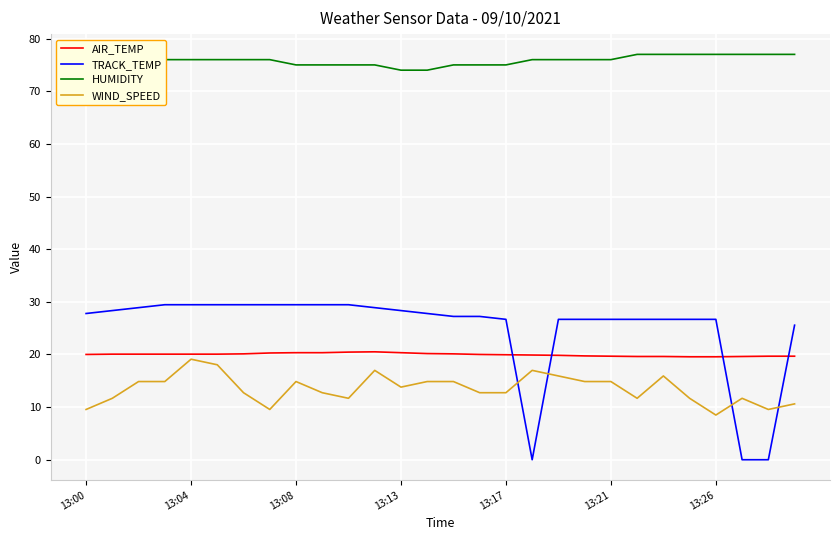

What is the difference between the maximum and minimum values in the TRACK_TEMP series?

29.4